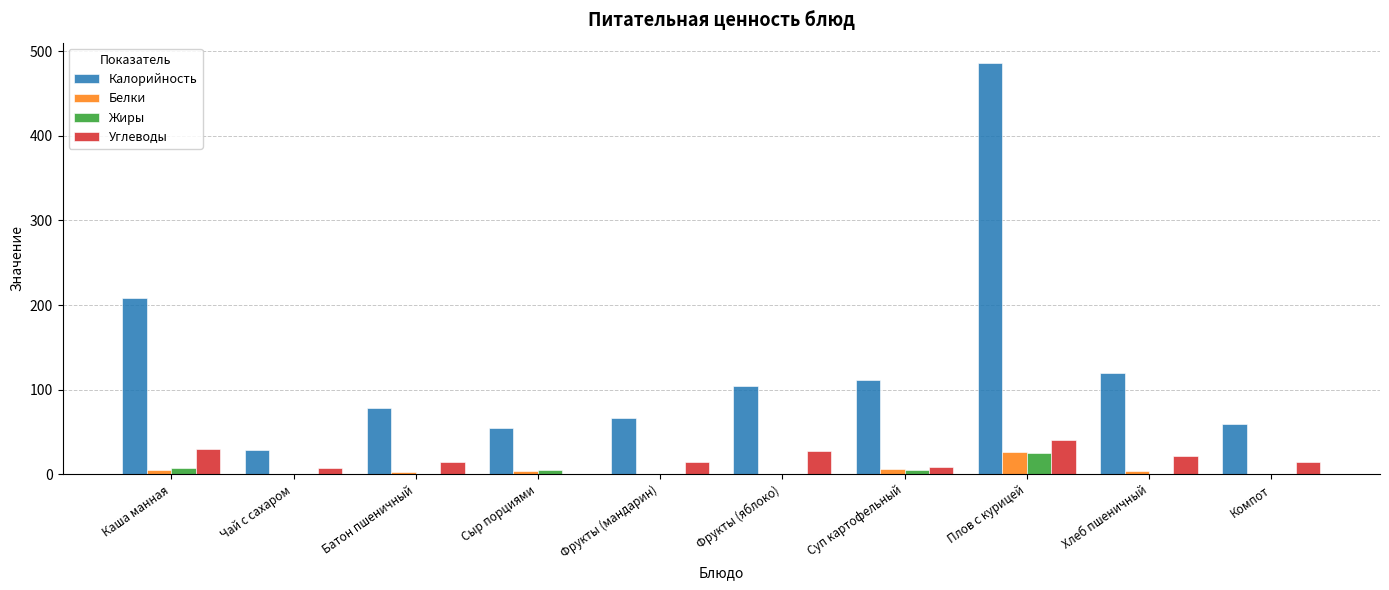

How many series are shown in this chart?

4